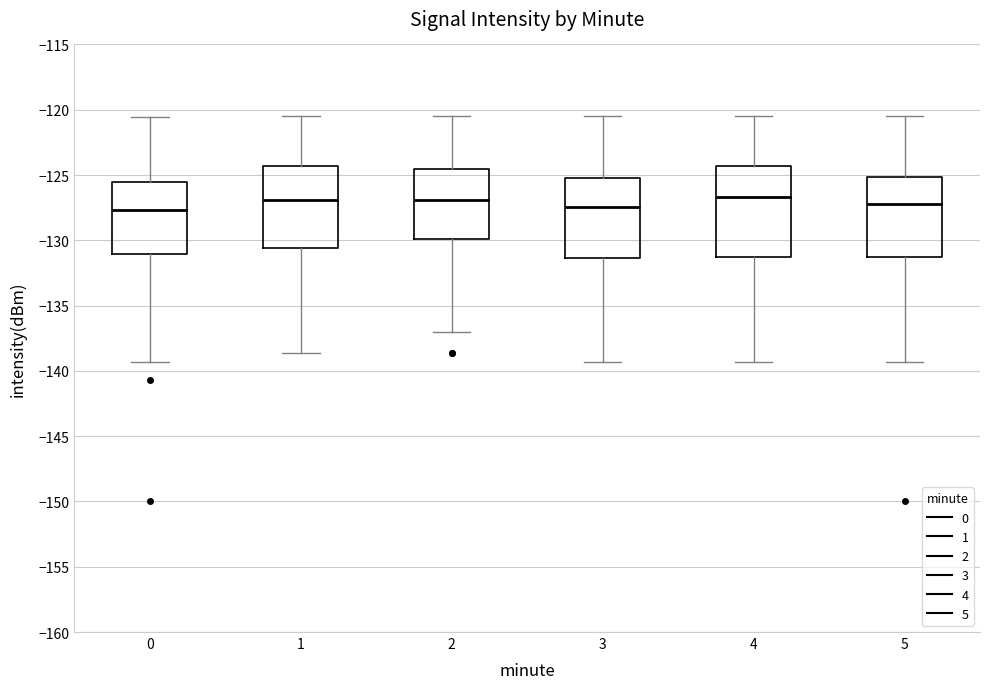

Where does the lower whisker of the box at x = 3 end on the y-axis? The values are not printed on the chart, so give them approximately, as read against the axis.

-139.5